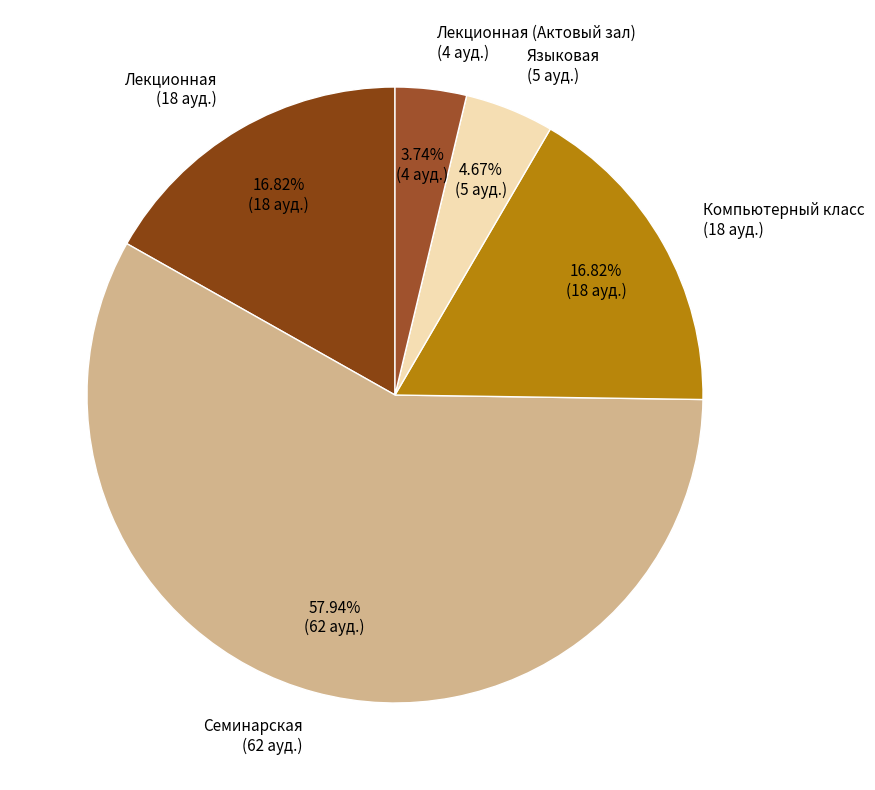

Is the sum of Языковая and Лекционная (Актовый зал) greater than half?

No